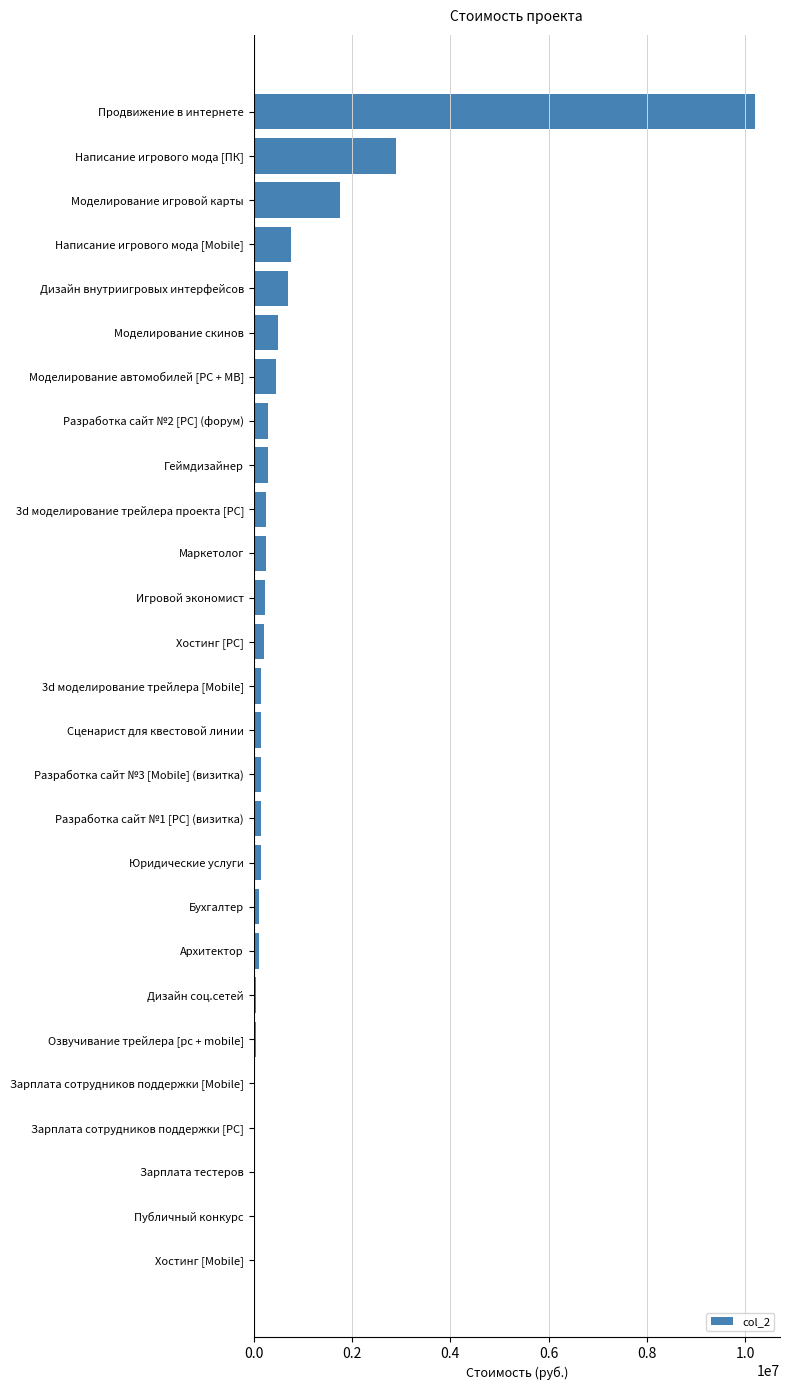

What is the average value?

740741